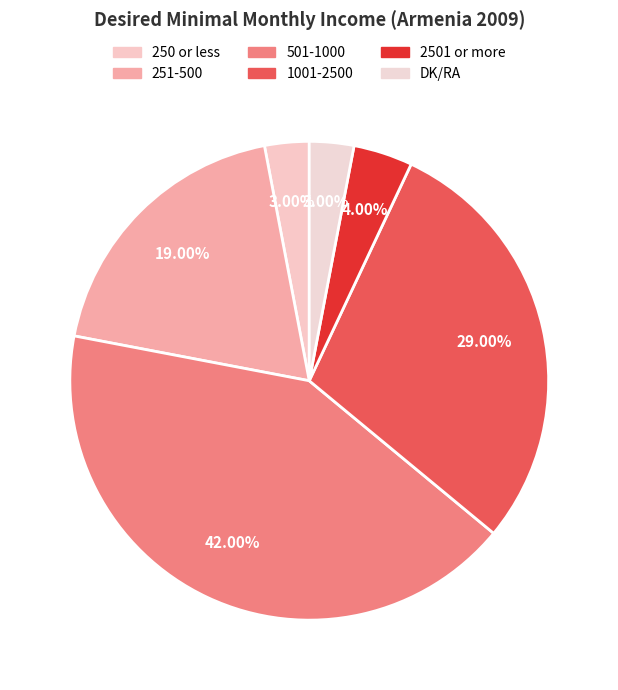

To the nearest percent, what is the difference between the 250 or less and 251-500 slice percentages?

16%